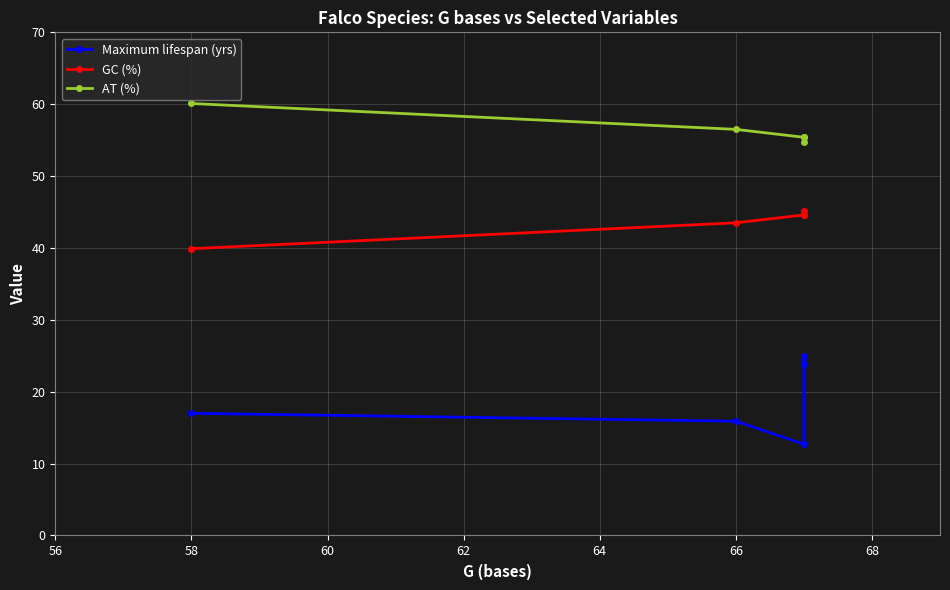

True or false: GC (%) has more than 1 interior local peaks.

False